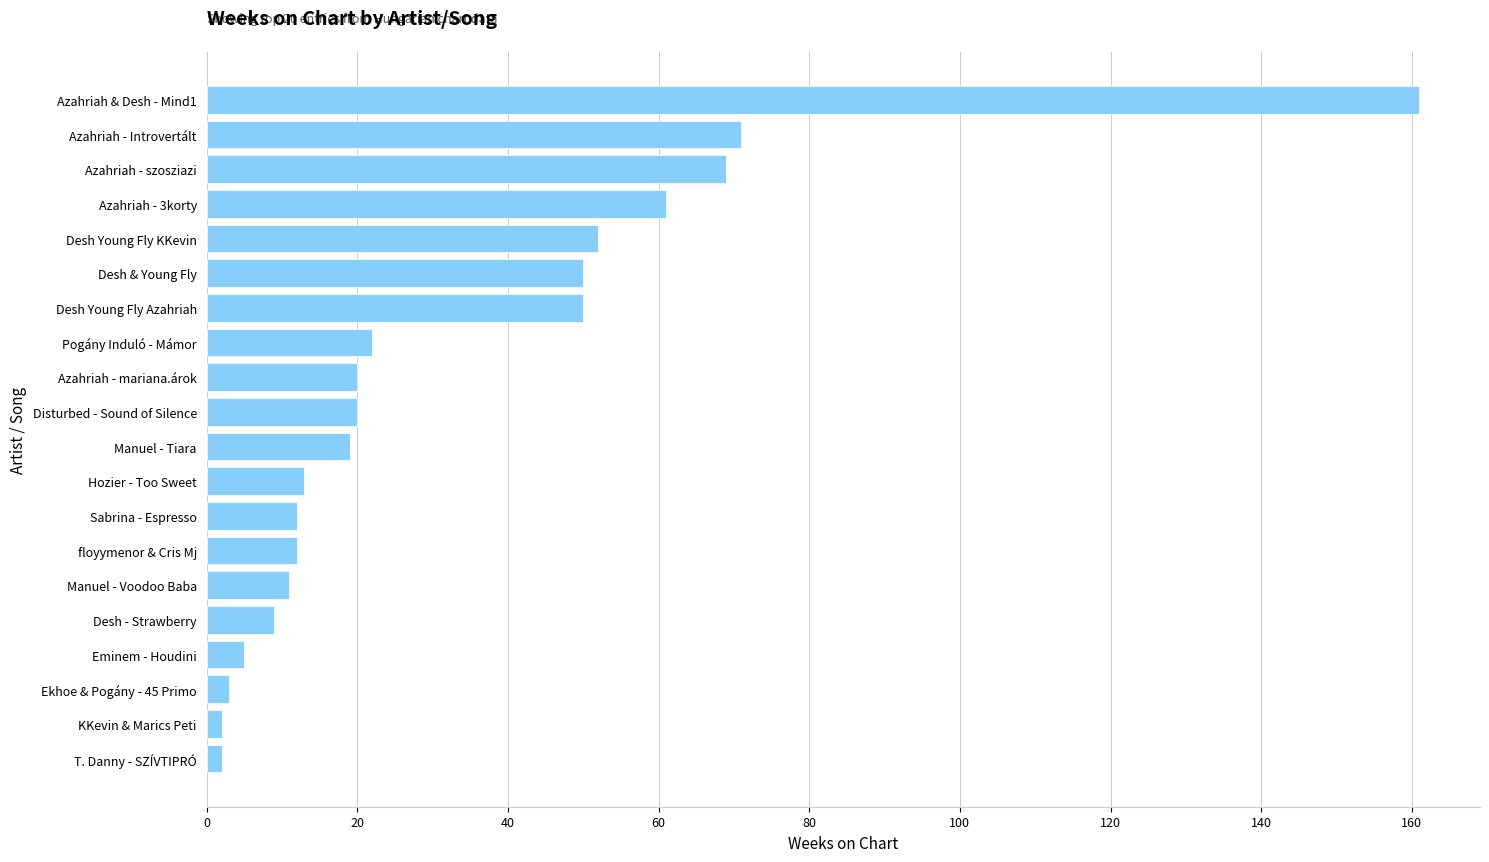

Approximately how many times larger is the value at Azahriah - mariana.árok compared to Azahriah - 3korty?

0.3